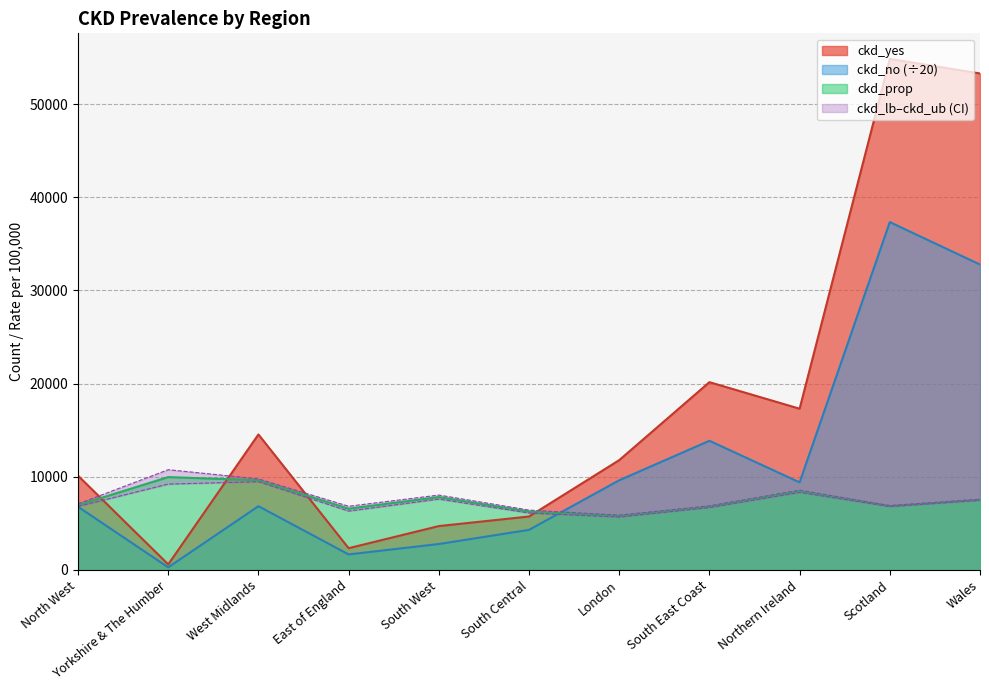

What is the difference between the maximum and second lowest values in the ckd_ub series?

4336.2